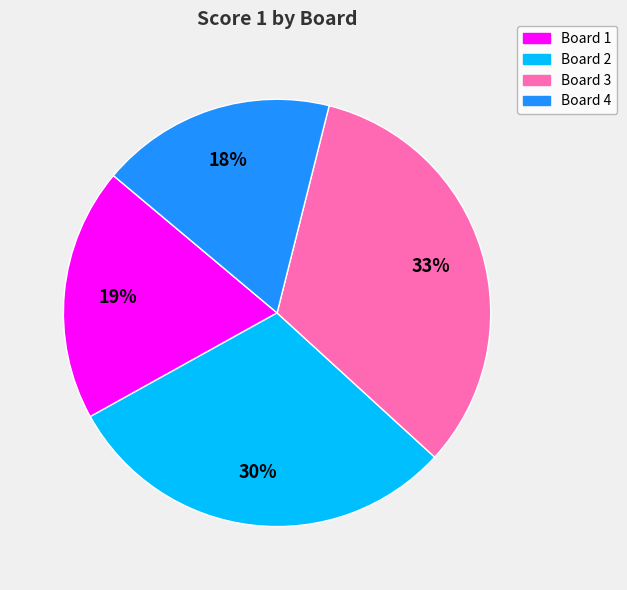

Rank the categories by value from lowest to highest.

Board 4, Board 1, Board 2, Board 3